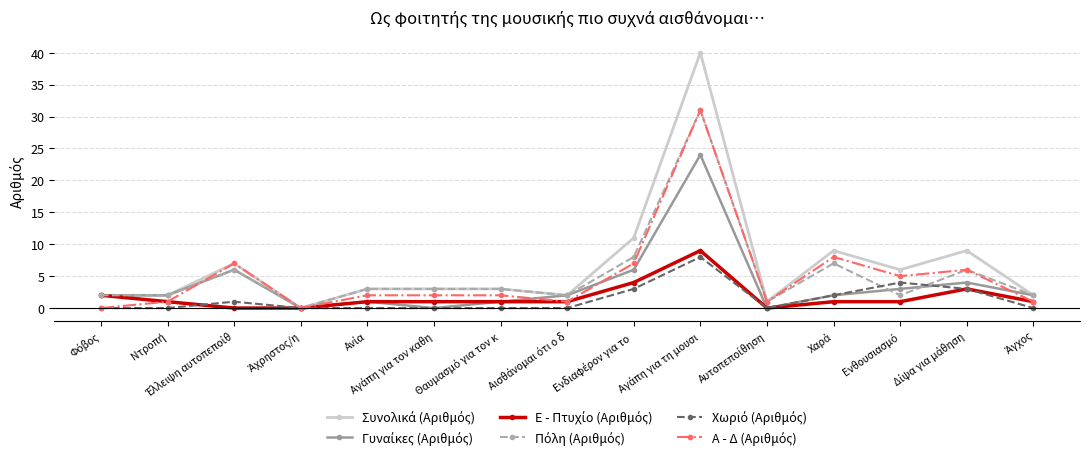

Is this an area chart (filled region under the line)?

No